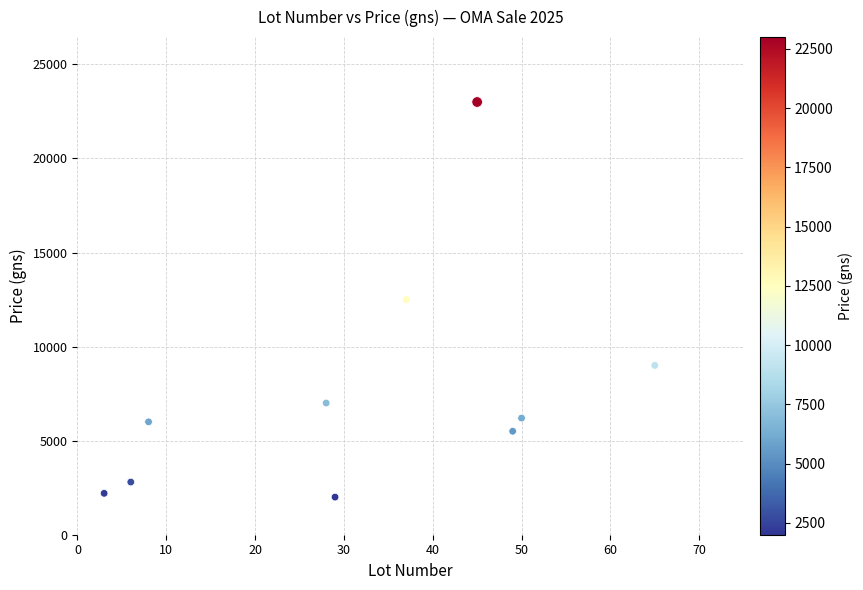

What is the average X value?

32